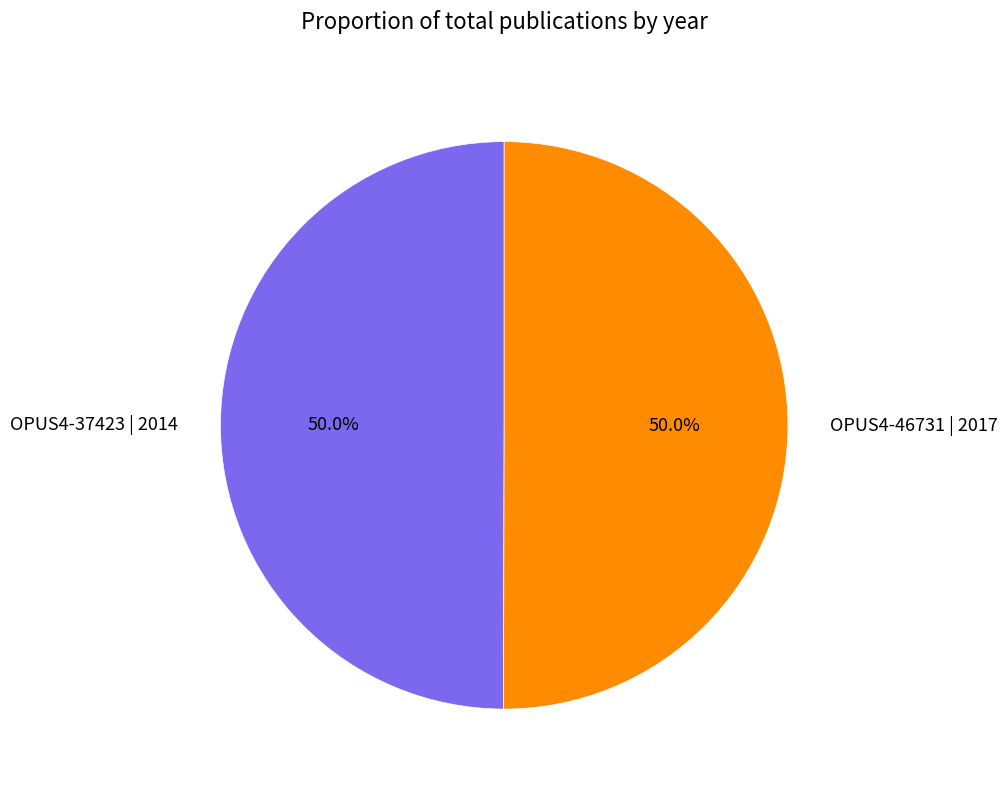

What percentage is NOT represented by OPUS4-46731 | 2017?

50.0%